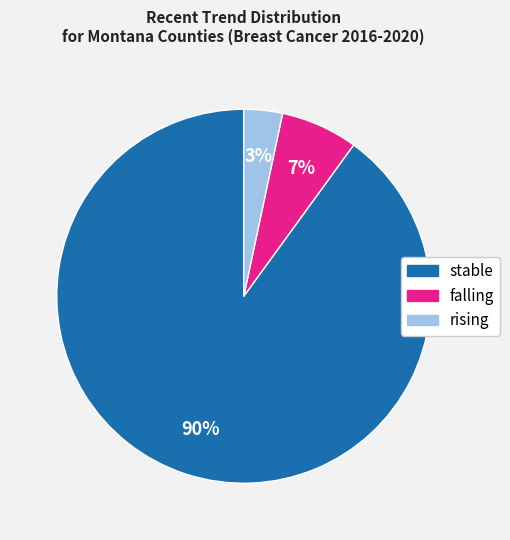

Between rising and stable, which is larger?

stable